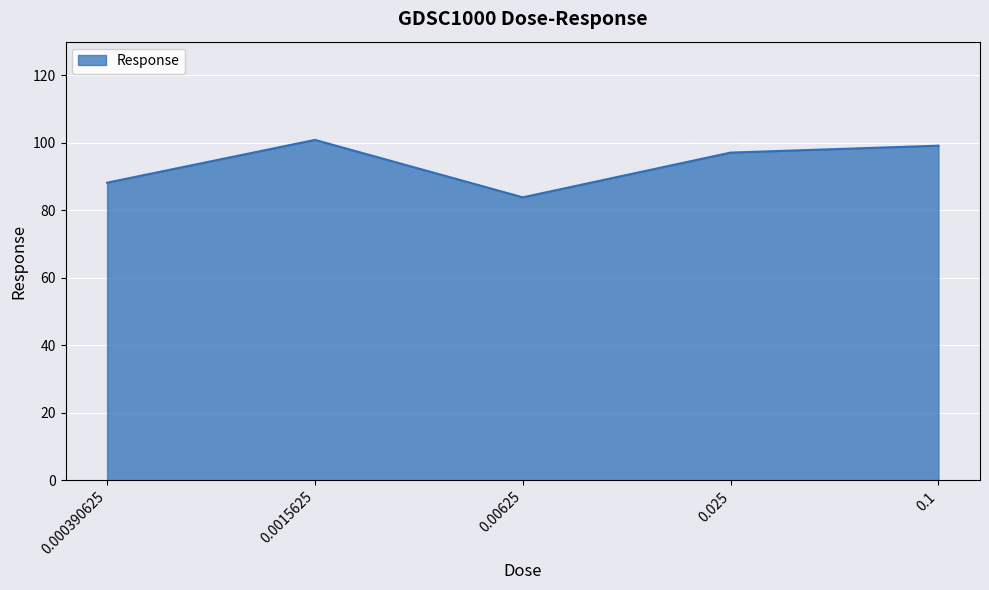

Where is the first local maximum?

0.0015625